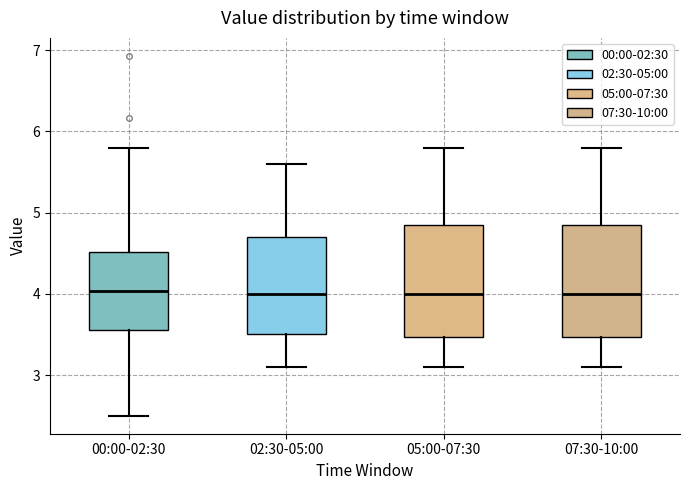

Reading left to right, read every box against the y-axis: the position of its median line, the range the box covers, and the ends of its whiskers. The values are not printed on the chart, so give them approximately, as read against the axis.

00:00-02:30: median 4.0, box 3.6 to 4.5, whiskers 2.5 to 5.8
02:30-05:00: median 4.0, box 3.5 to 4.7, whiskers 3.1 to 5.6
05:00-07:30: median 4.0, box 3.5 to 4.9, whiskers 3.1 to 5.8
07:30-10:00: median 4.0, box 3.5 to 4.9, whiskers 3.1 to 5.8